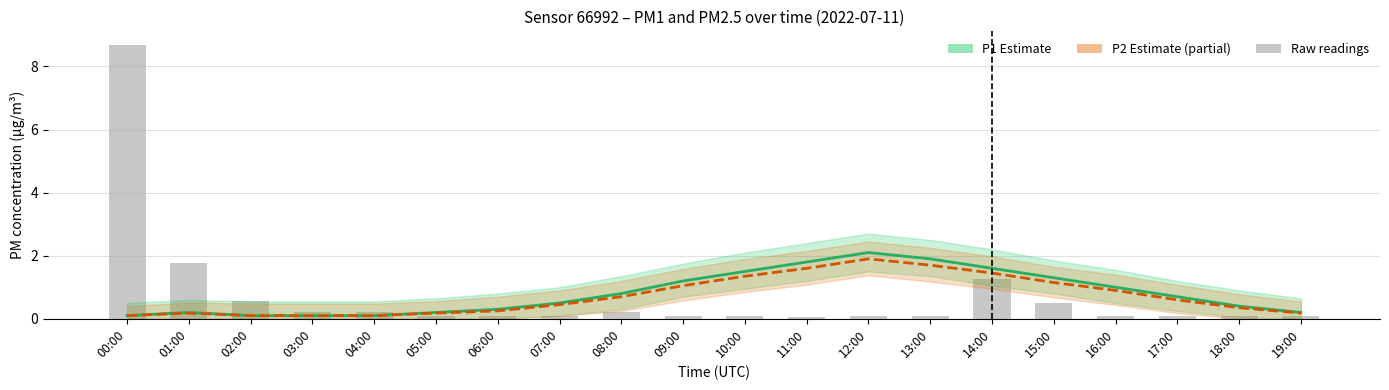

Which series has the largest range (max minus min)?

Raw P1 readings